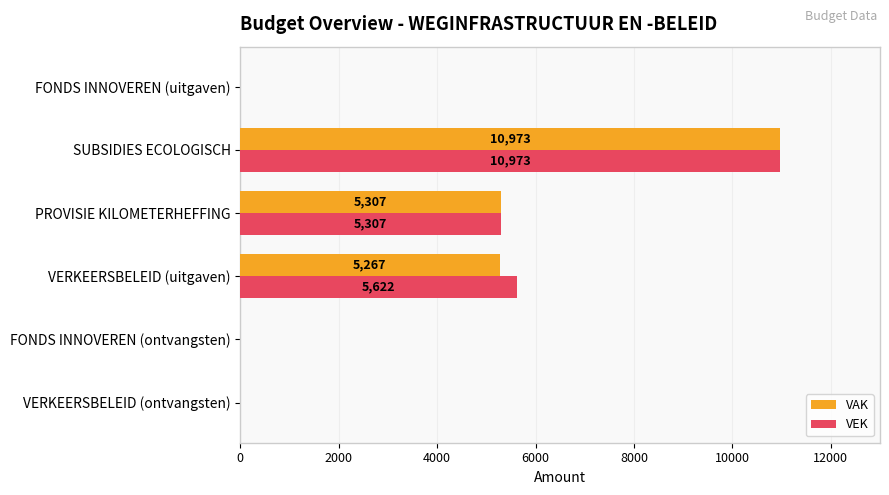

What is the sum of all VAK values?

21547